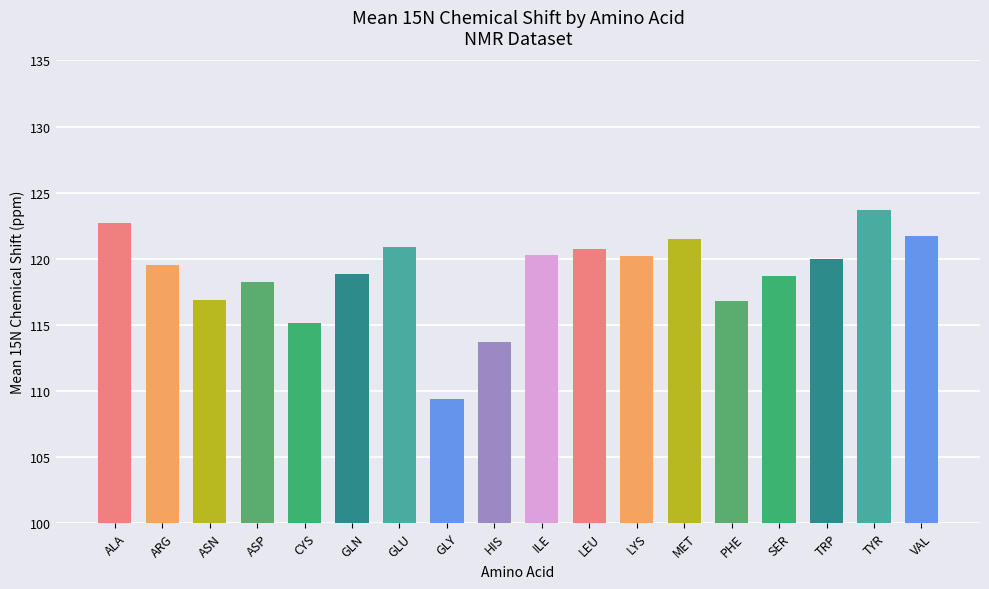

What is the change in value from CYS to TYR?

+8.6